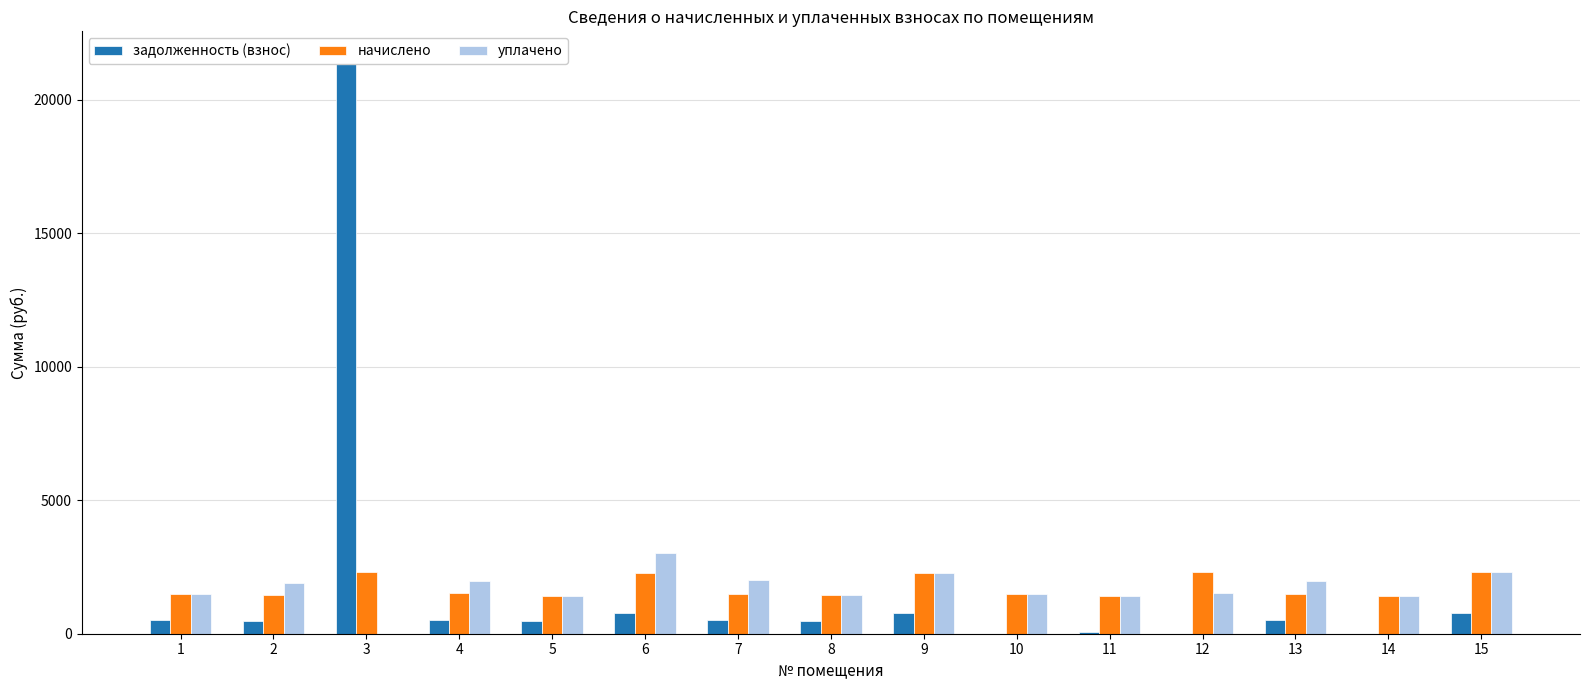

Reading right to left, what are all the values shown in this chart?

задолженность (взнос): 768.1	0.0	495.3	0.0	55.9	0.0	762.0	479.3	501.4	763.0	471.9	503.9	21483.9	480.9	501.4
начислено: 2304.4	1419.5	1485.9	2311.7	1426.9	1489.6	2285.9	1437.9	1504.3	2278.6	1415.8	1511.7	2293.3	1434.2	1504.3
уплачено: 2304.4	1419.5	1981.2	1541.2	1426.9	1489.6	2285.9	1437.9	2005.7	3038.1	1415.8	1960.9	0.0	1915.2	1504.3